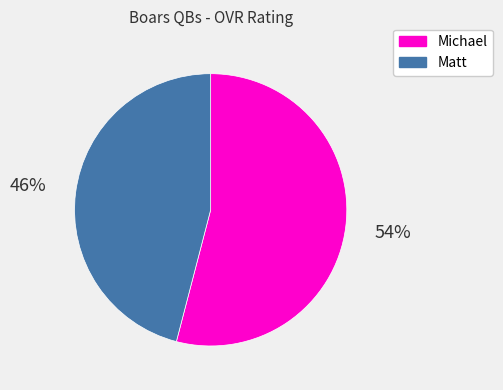

Is there any slice that represents more than half of the pie?

Yes